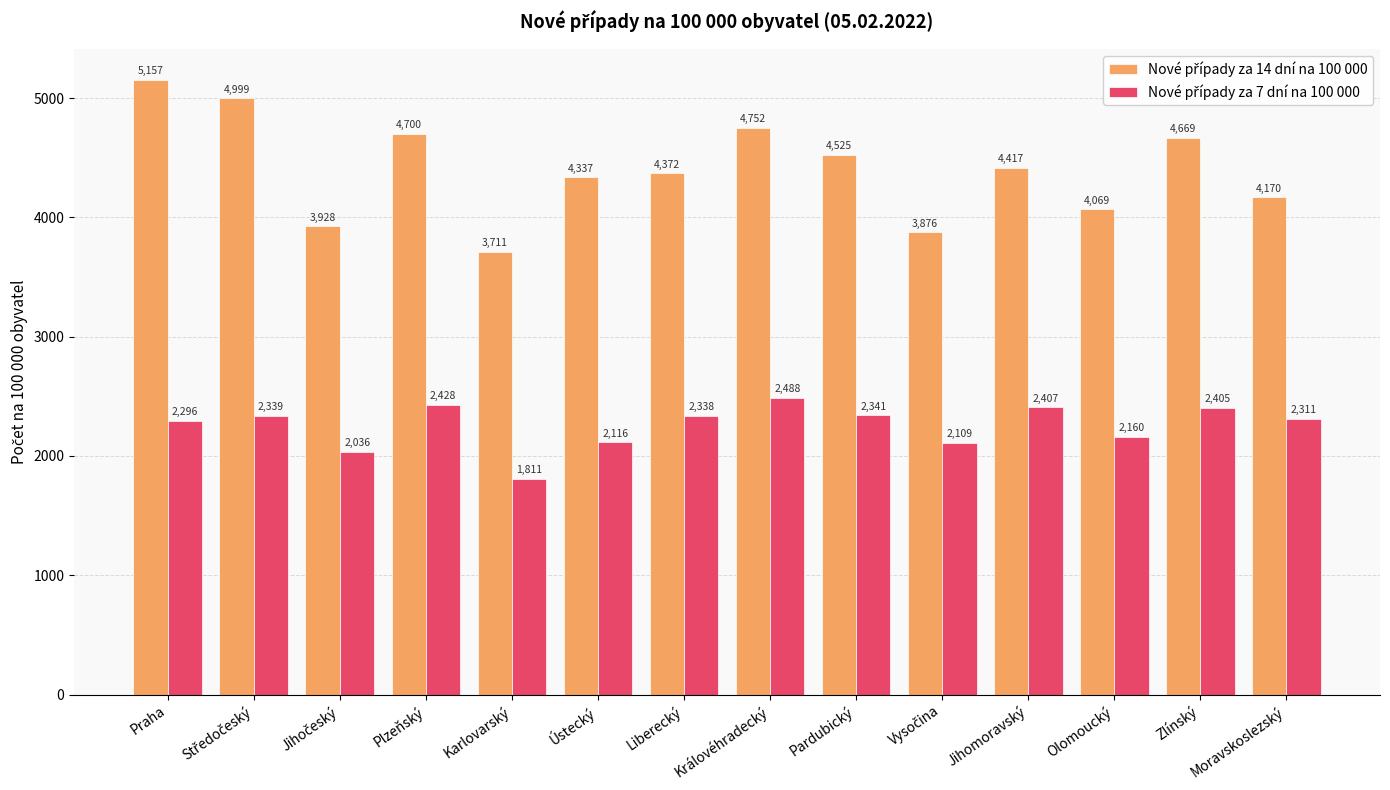

At which category is the sum across all series the highest?

Praha